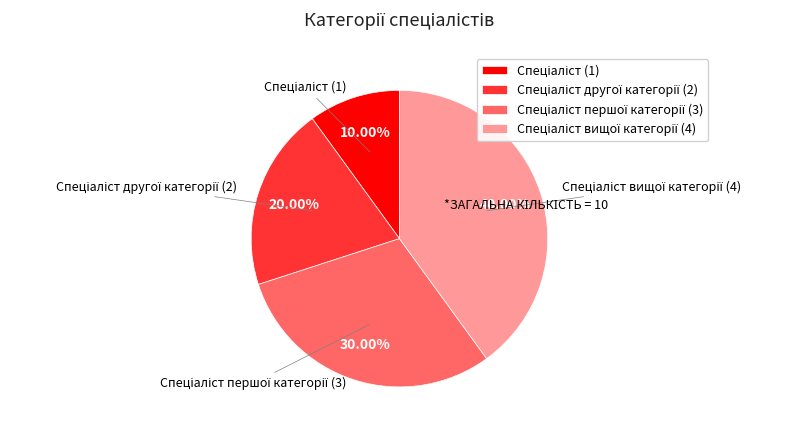

How many segments does this pie chart have?

4